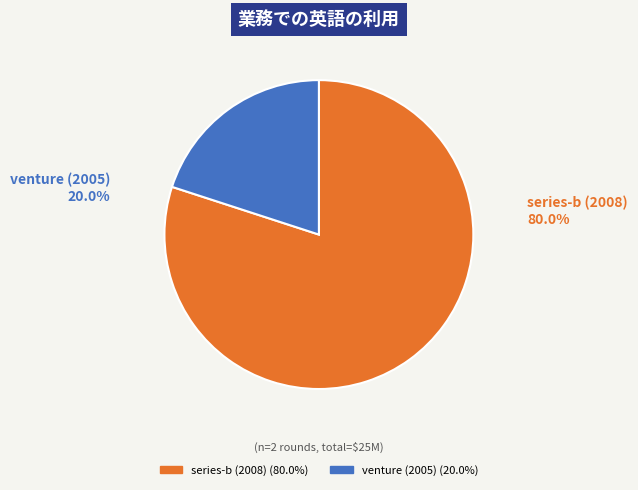

Rank the categories by value from highest to lowest.

series-b (2008), venture (2005)